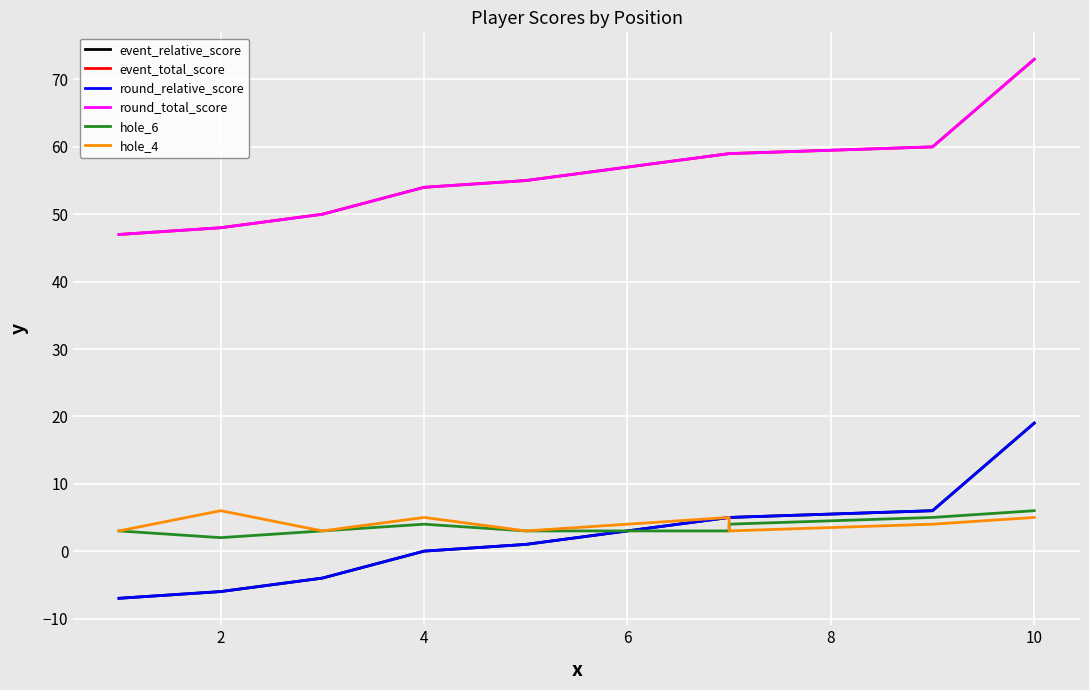

Is this an area chart (filled region under the line)?

No